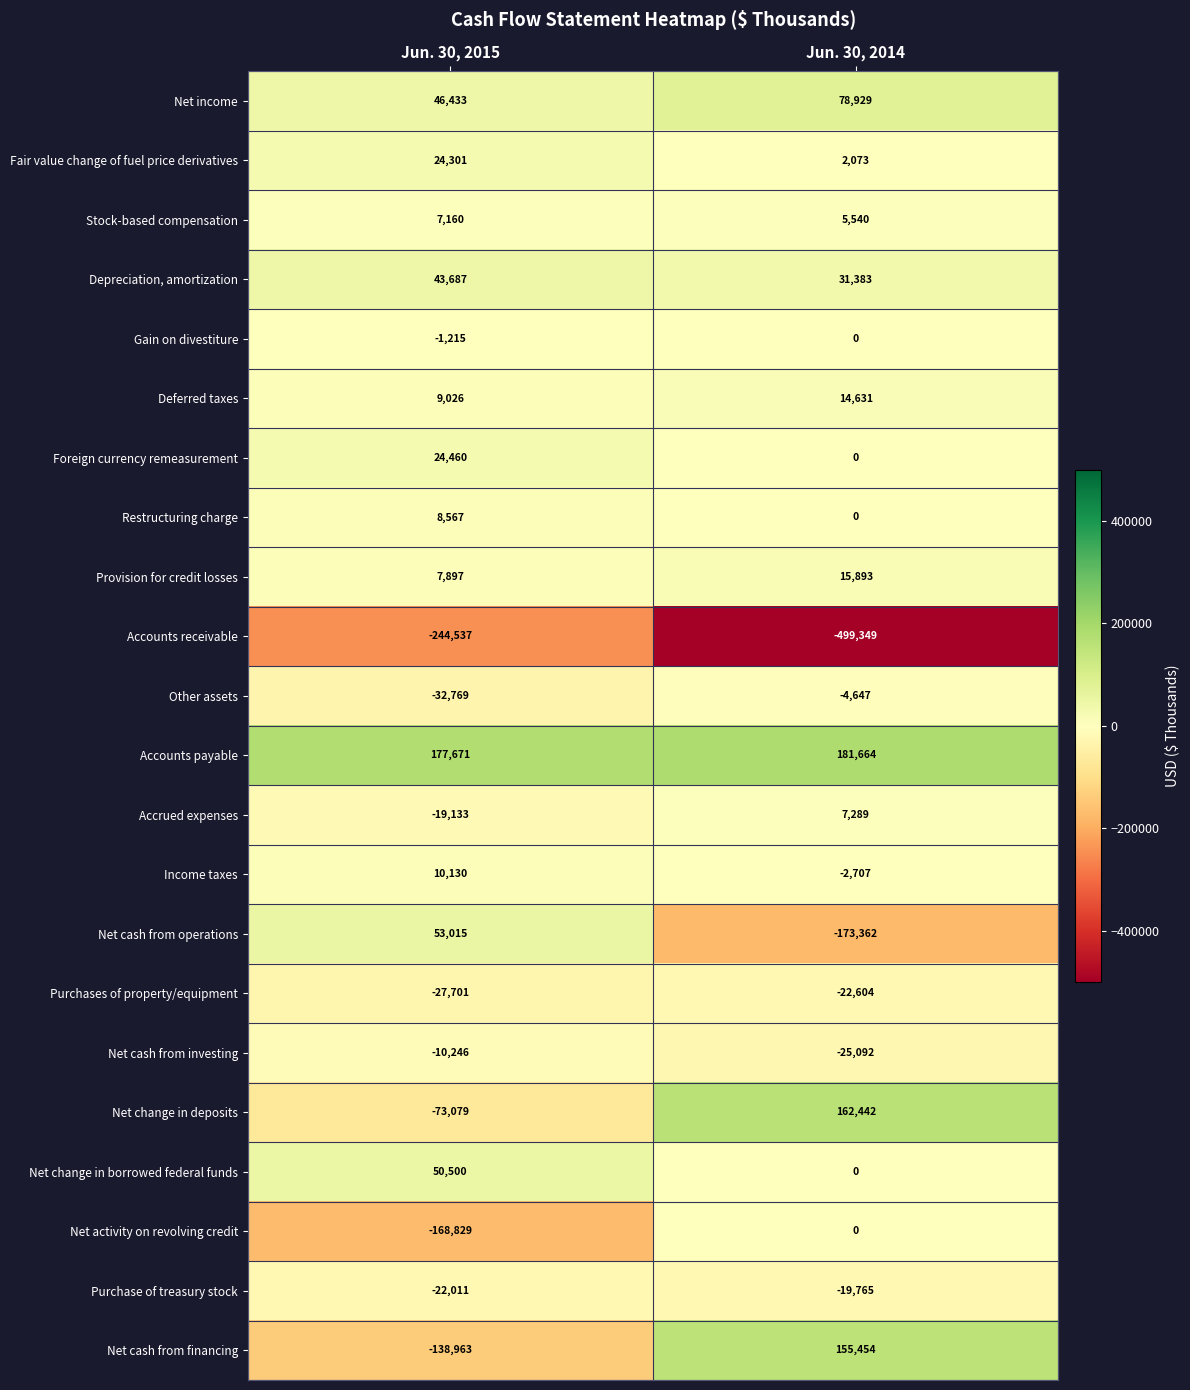

The value of Accounts payable at Jun. 30, 2014 is 322038. True or false?

False